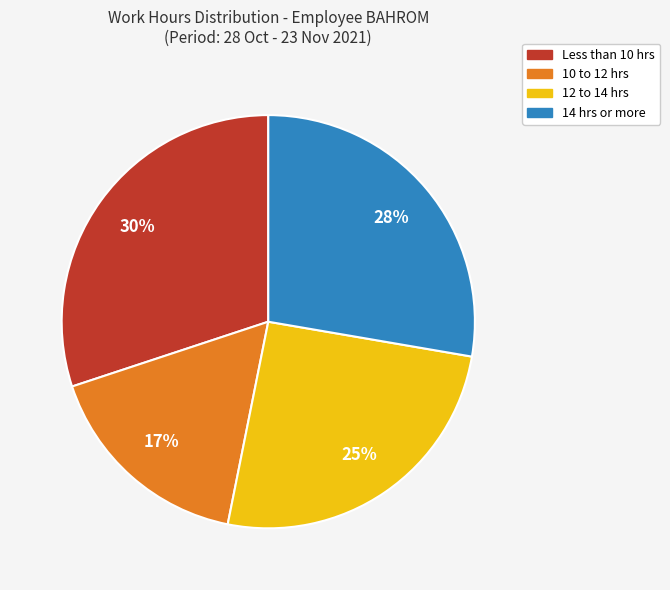

How many segments does this pie chart have?

4